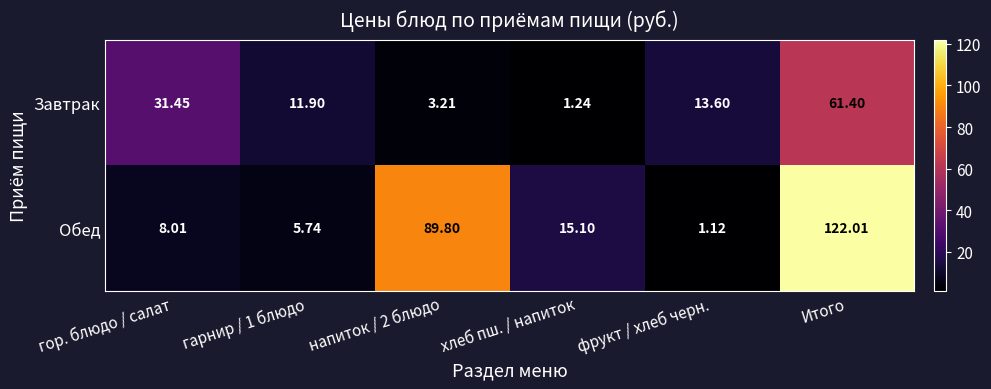

Which series has the largest total across all categories?

Обед